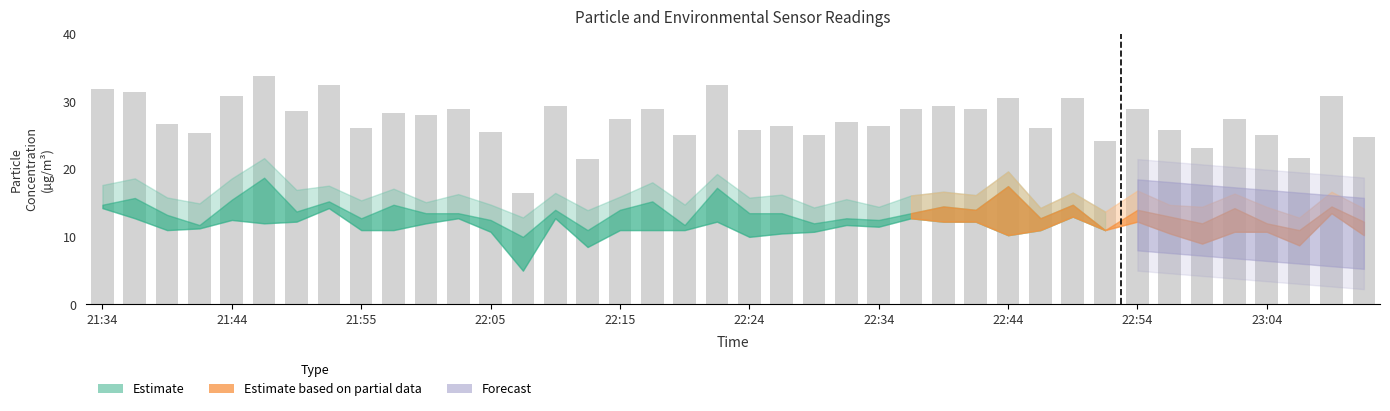

What is the maximum value shown in the chart?

33.8